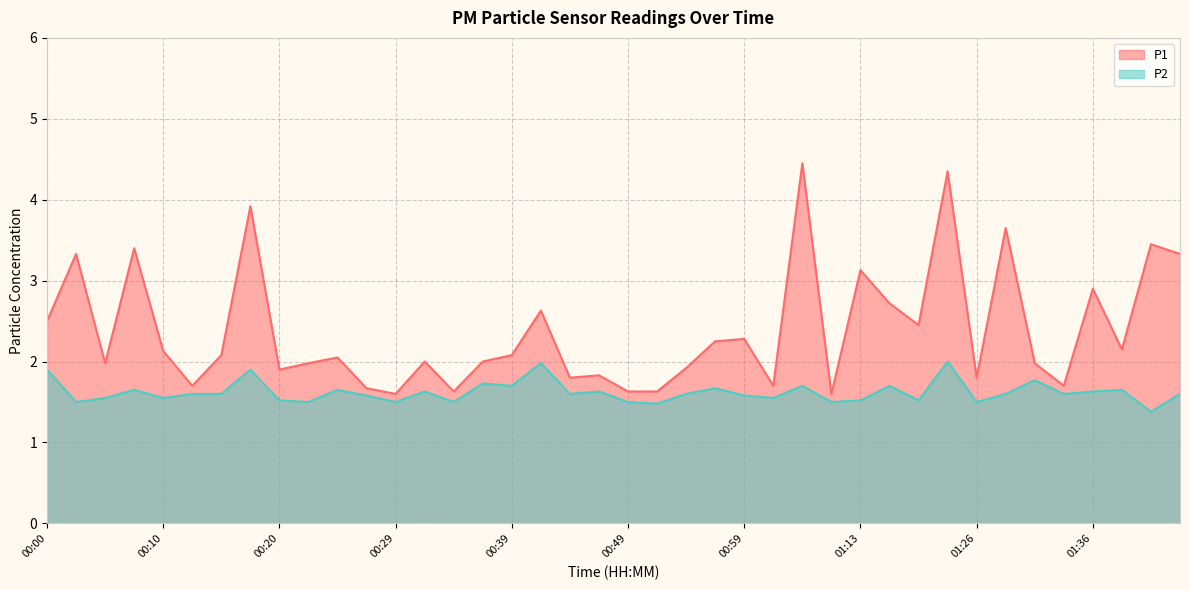

True or false: P1 has more than 0 interior local peaks.

True